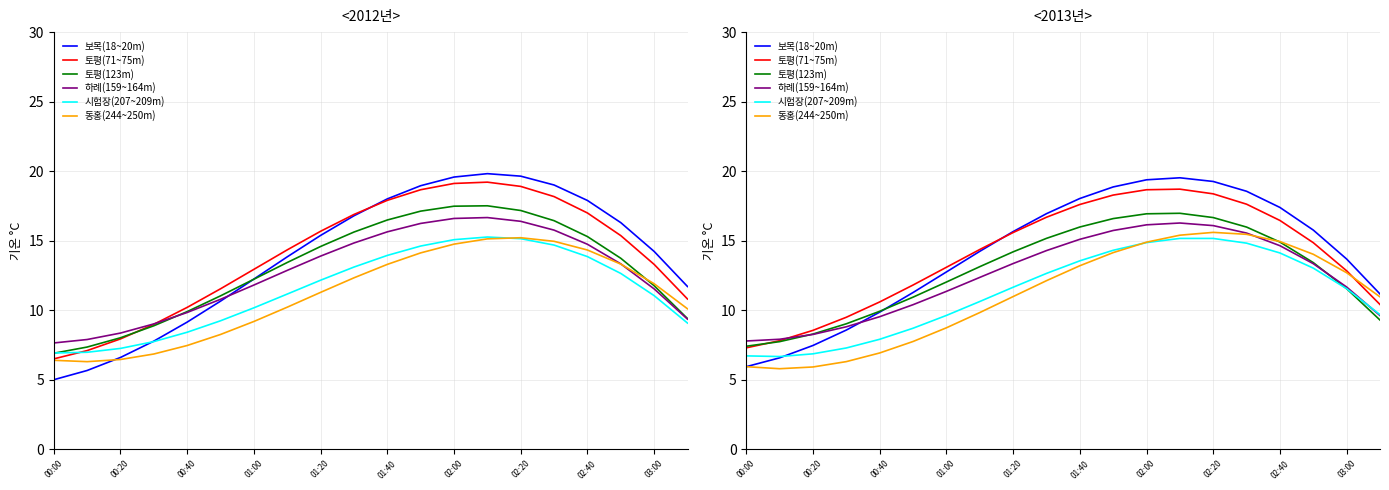

The 시험장(207~209m) series shows 13.6 at 01:40. True or false?

True